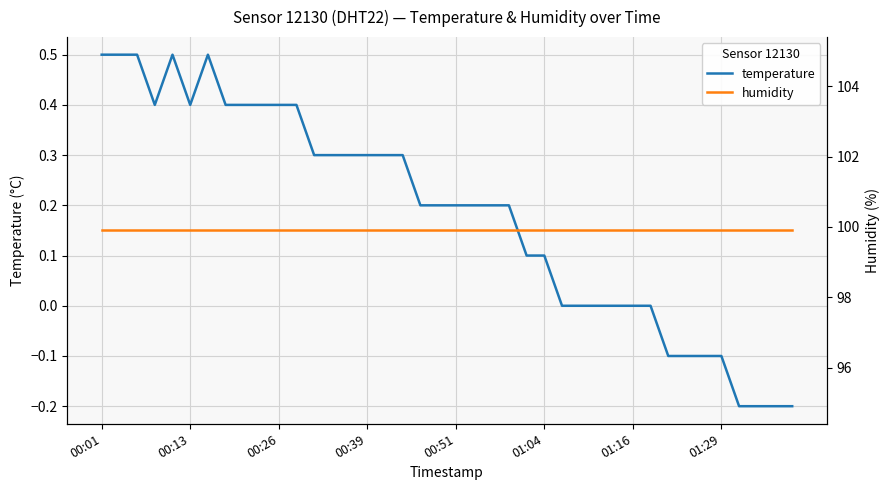

True or false: temperature and humidity cross at least once.

False